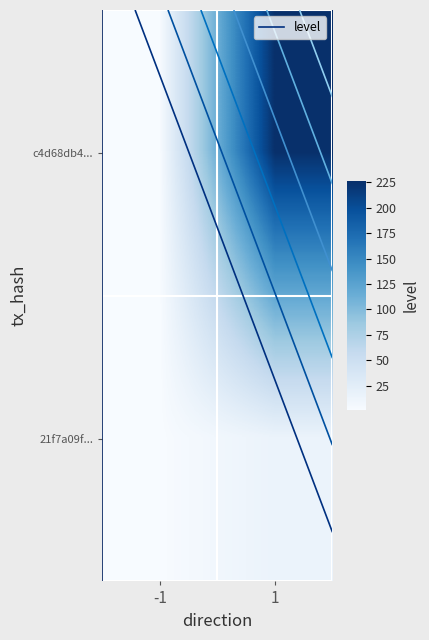

What is the spread (max minus min) of values at 1?

211